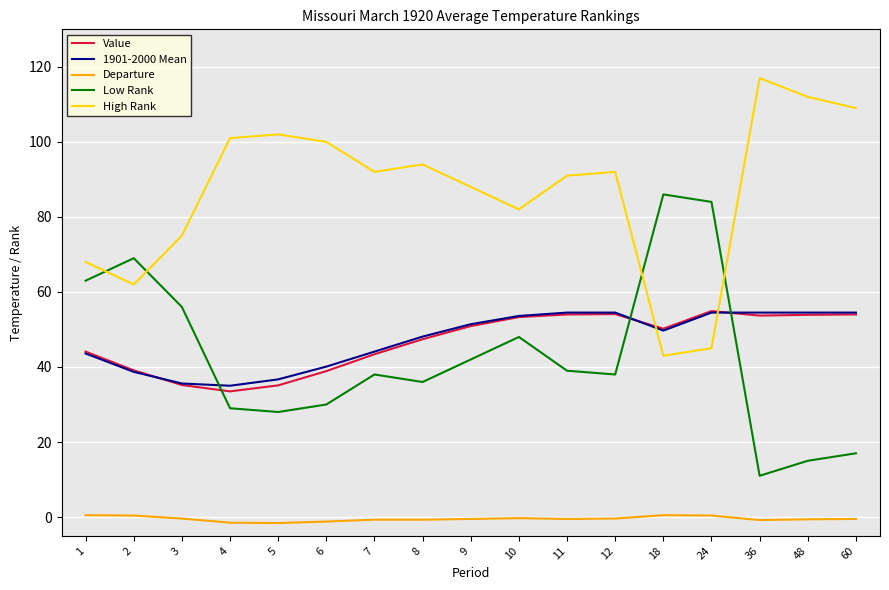

What is the difference between the maximum and minimum values in the Departure series?

2.1